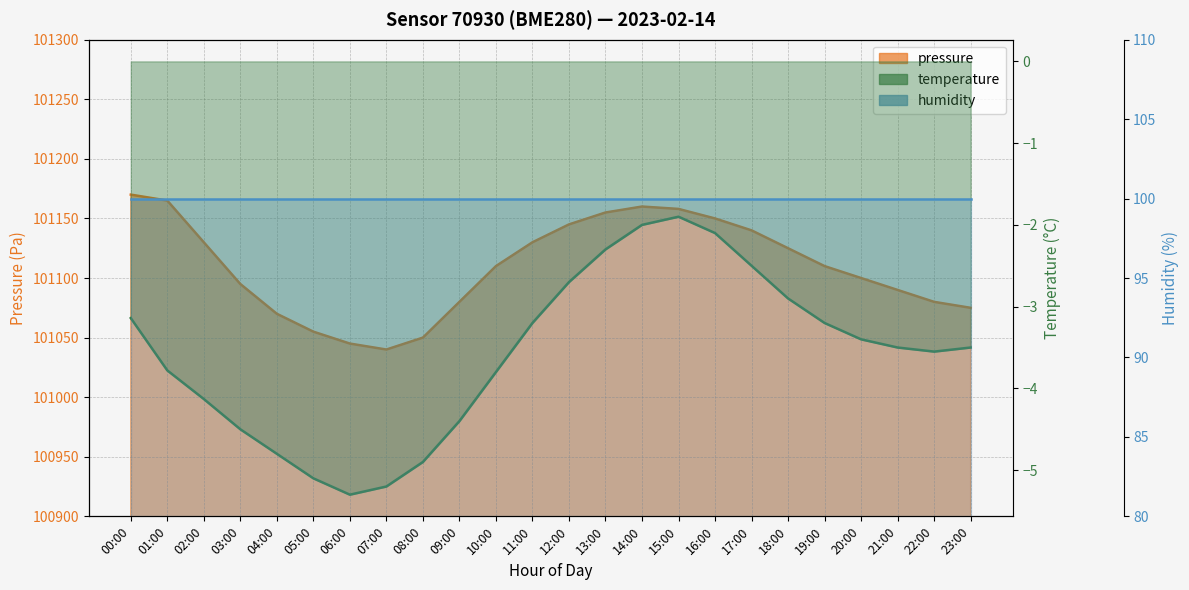

Where is the first local maximum for temperature?

15:00